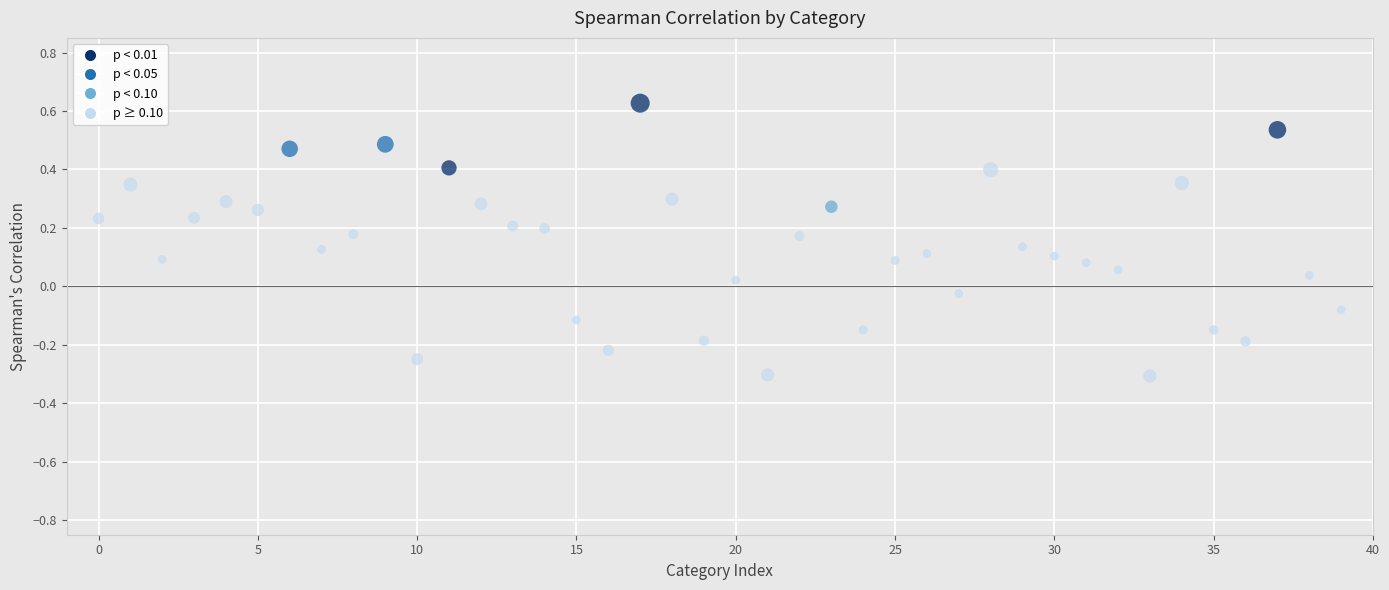

What is the range of Y values (max minus min)?

0.9